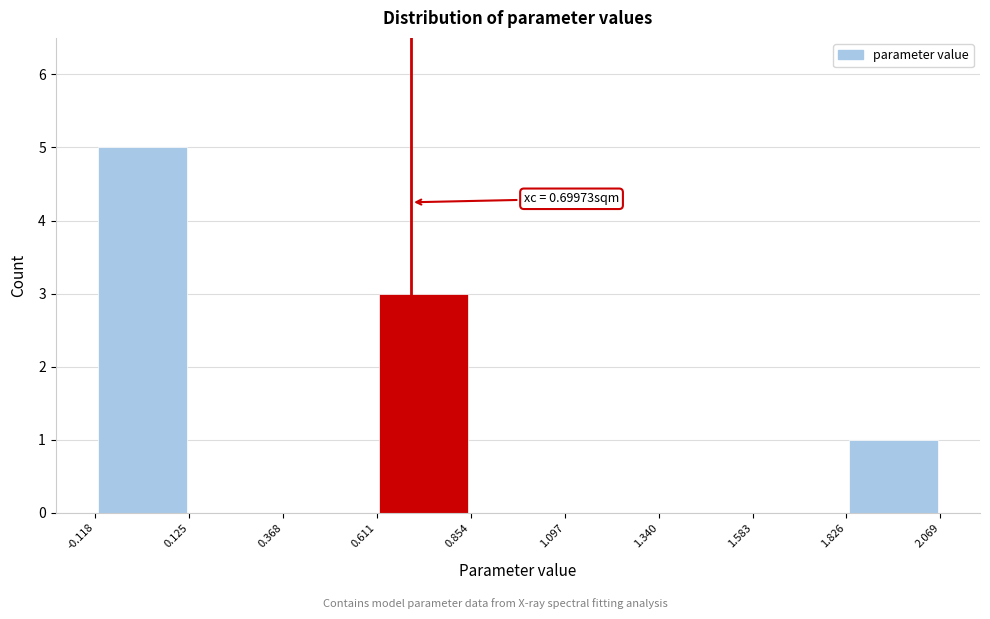

Which range on the x-axis has the tallest bar?

-0.118 to 0.125